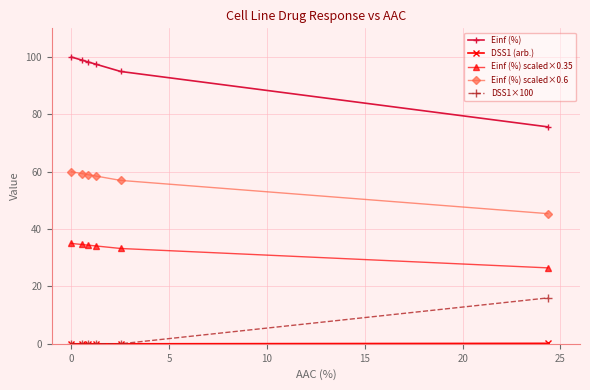

How many data points does each series have?

6